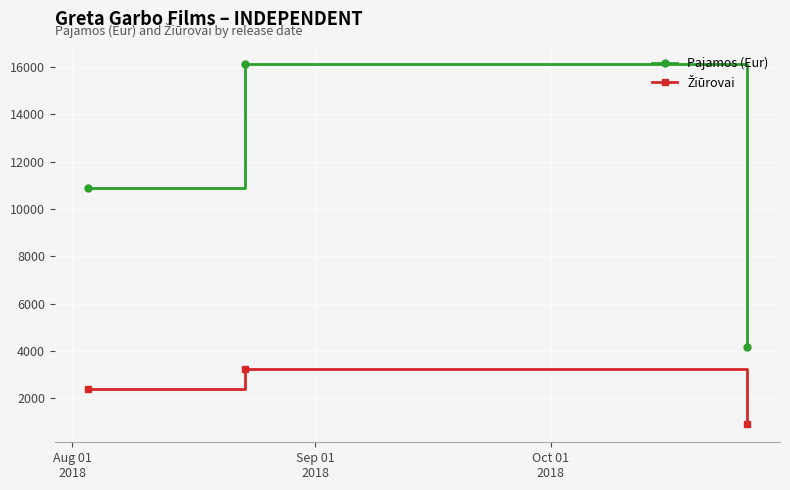

What is the average value of the Pajamos (Eur) series?

10396